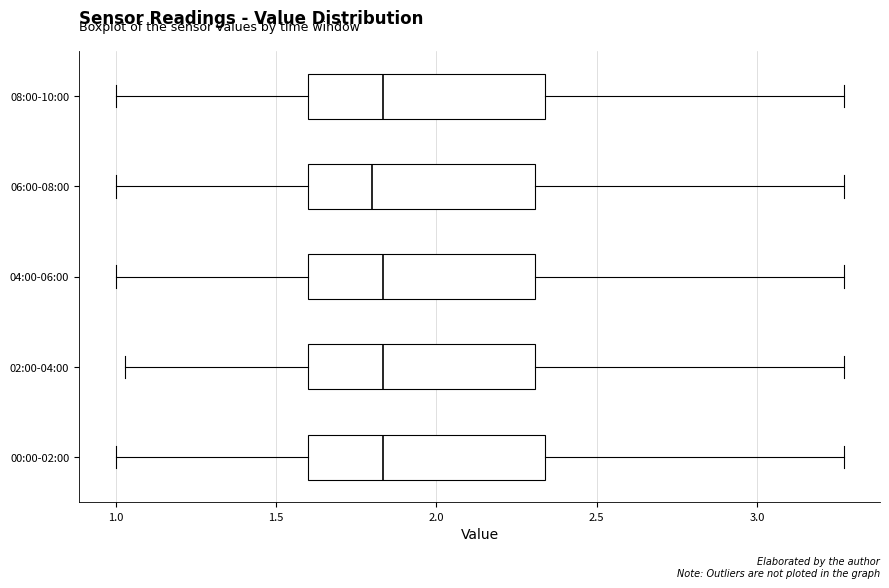

Reading bottom to top, transcribe this box plot: for each box, give where its median line is, the range the box spans, and where its two whiskers end, as read against the x-axis. The values are not printed on the chart, so give them approximately, as read against the axis.

00:00-02:00: median 1.85, box 1.60 to 2.35, whiskers 1.00 to 3.25
02:00-04:00: median 1.85, box 1.60 to 2.30, whiskers 1.05 to 3.25
04:00-06:00: median 1.85, box 1.60 to 2.30, whiskers 1.00 to 3.25
06:00-08:00: median 1.80, box 1.60 to 2.30, whiskers 1.00 to 3.25
08:00-10:00: median 1.85, box 1.60 to 2.35, whiskers 1.00 to 3.25